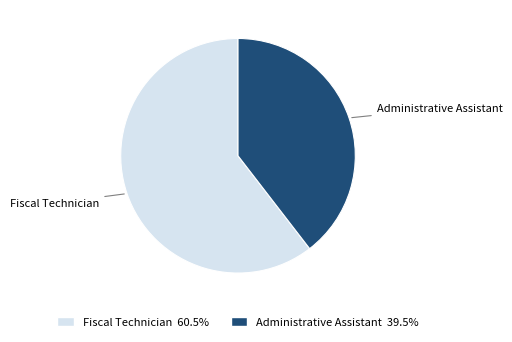

Is the sum of Administrative Assistant and Fiscal Technician greater than half?

Yes